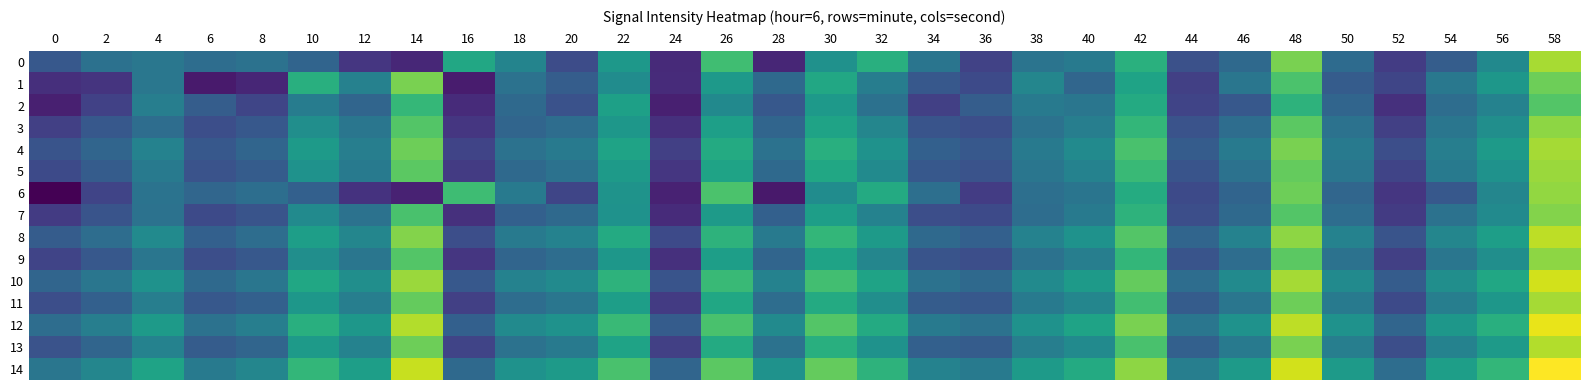

Rank the series by their maximum value, from highest to lowest.

14, 12, 10, 8, 13, 0, 4, 11, 5, 6, 3, 9, 7, 1, 2